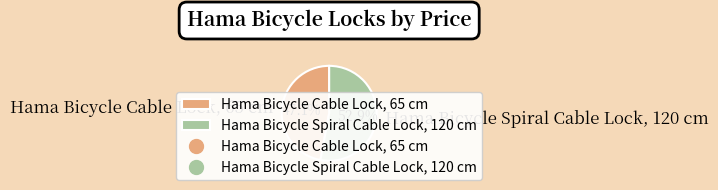

What percentage is NOT represented by Hama Bicycle Spiral Cable Lock, 120 cm?

47.1%